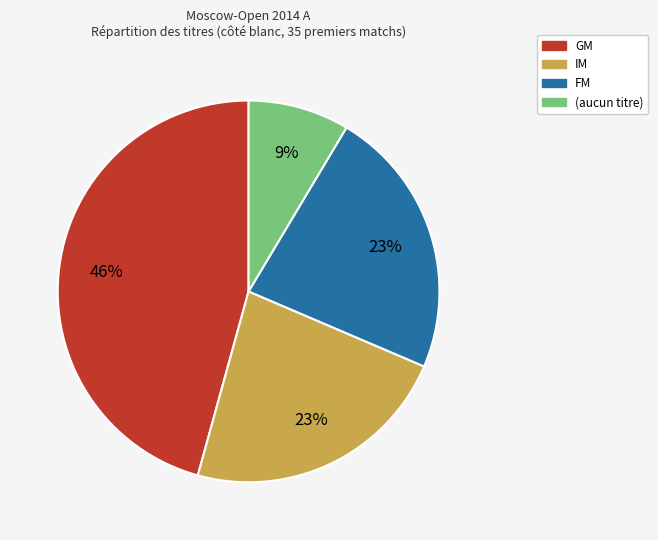

To the nearest percent, what is the difference between the largest and smallest slice percentages?

37%